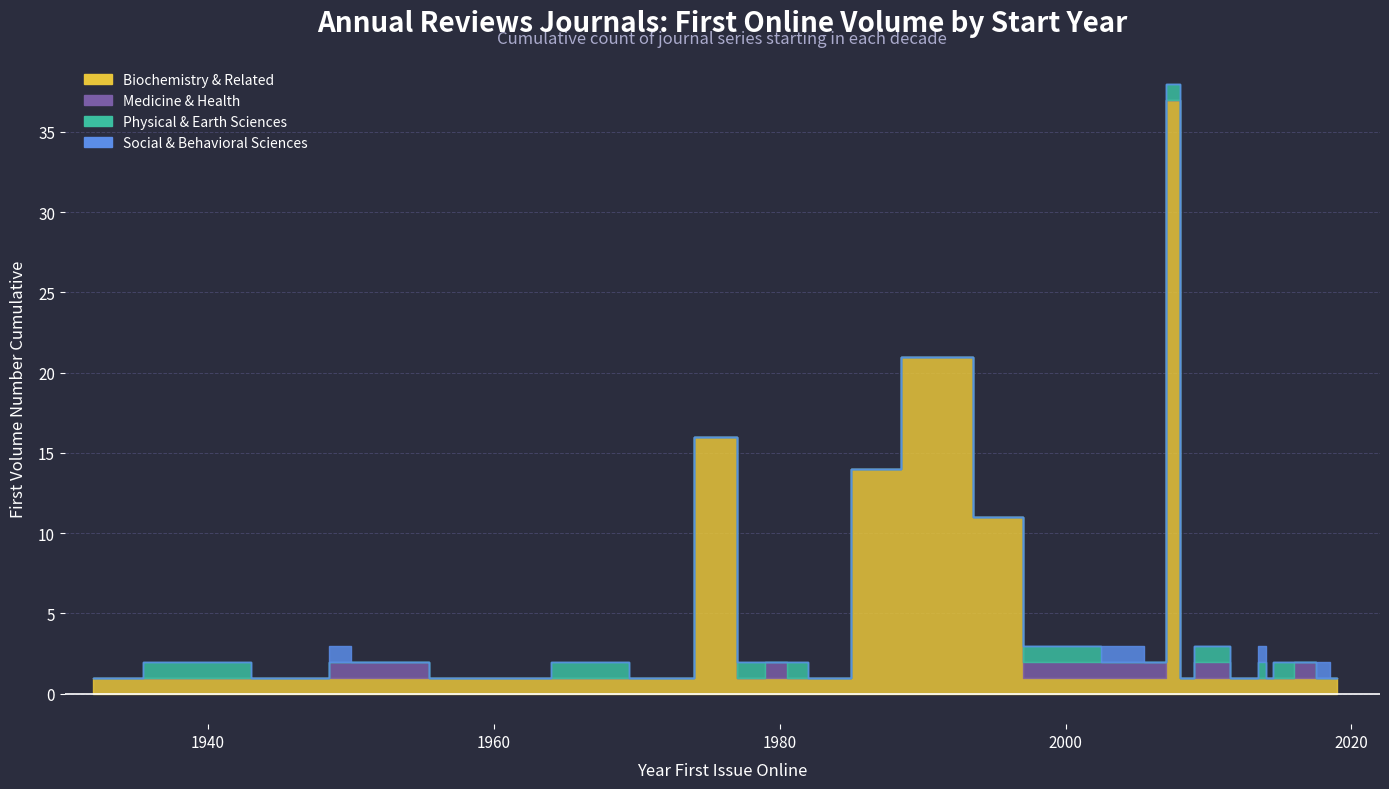

How many lines are shown in the chart?

4